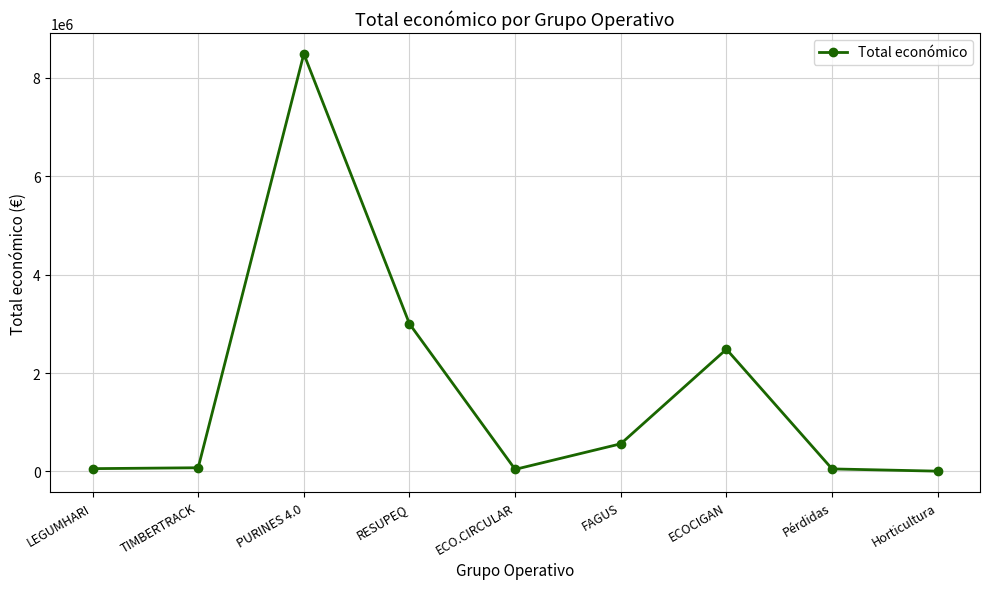

What is the label of the 5th point from the right?

ECO.CIRCULAR